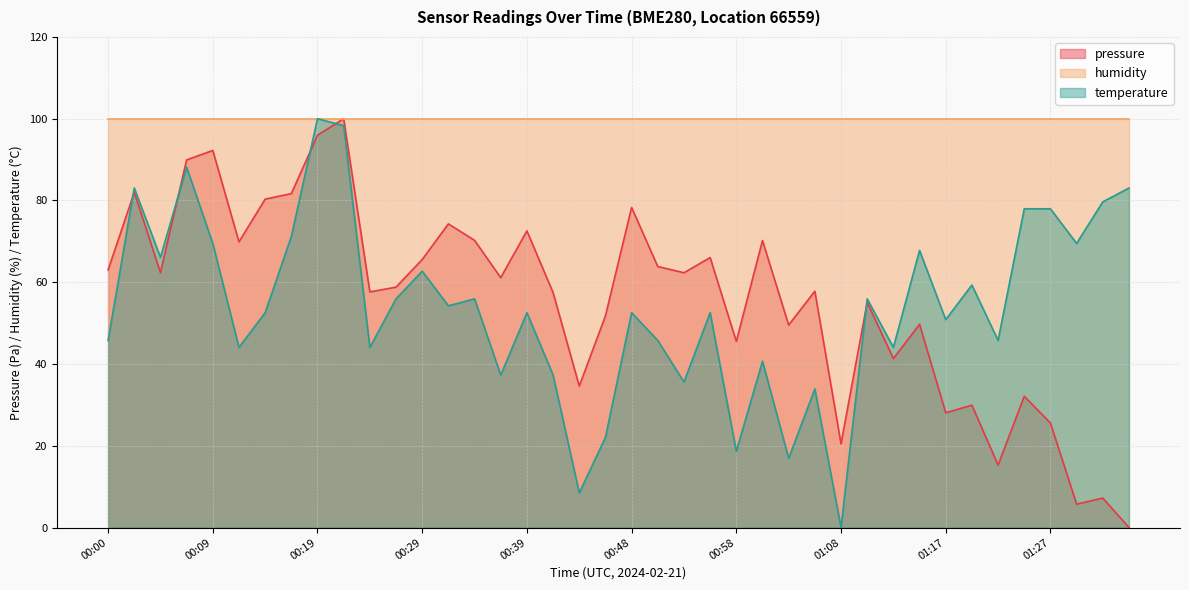

What is the maximum value shown in the chart?

100.0